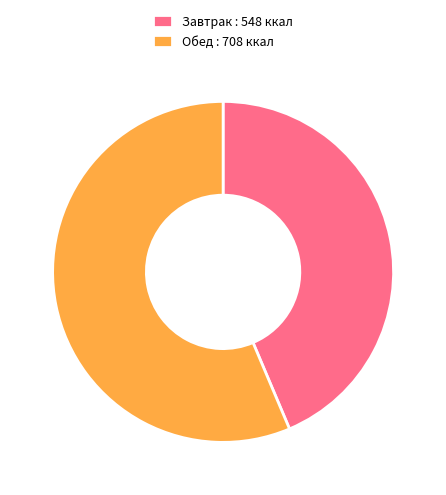

Combined, do Обед : 708 ккал and Завтрак : 548 ккал account for over 50%?

Yes